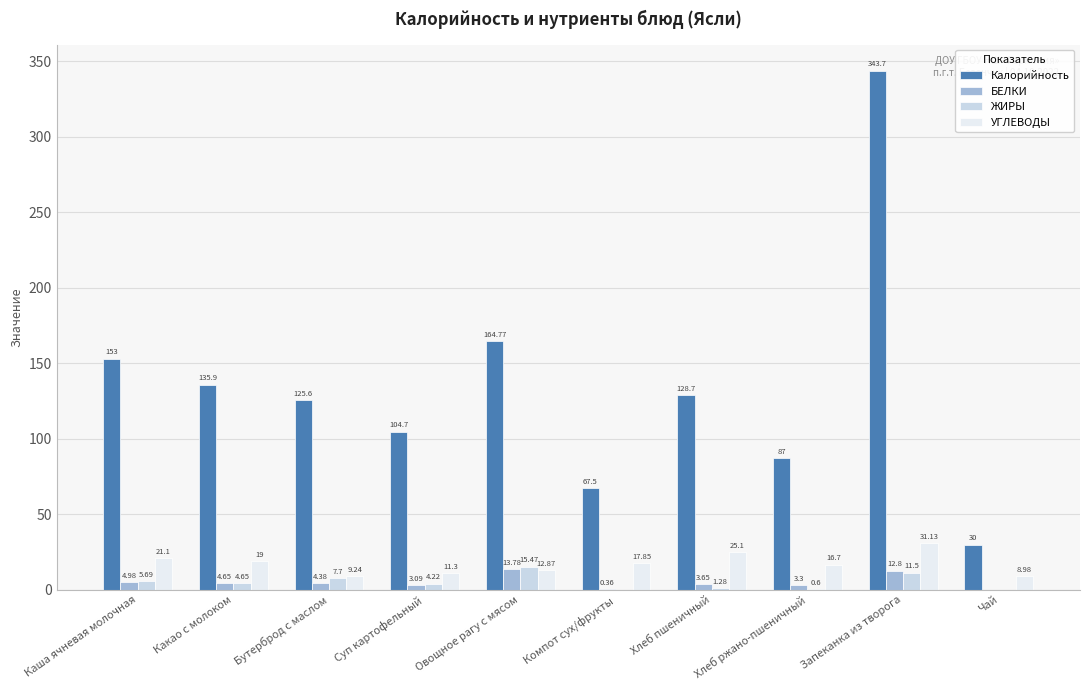

What is the sum of the УГЛЕВОДЫ values at Хлеб пшеничный and Бутерброд с маслом?

34.3